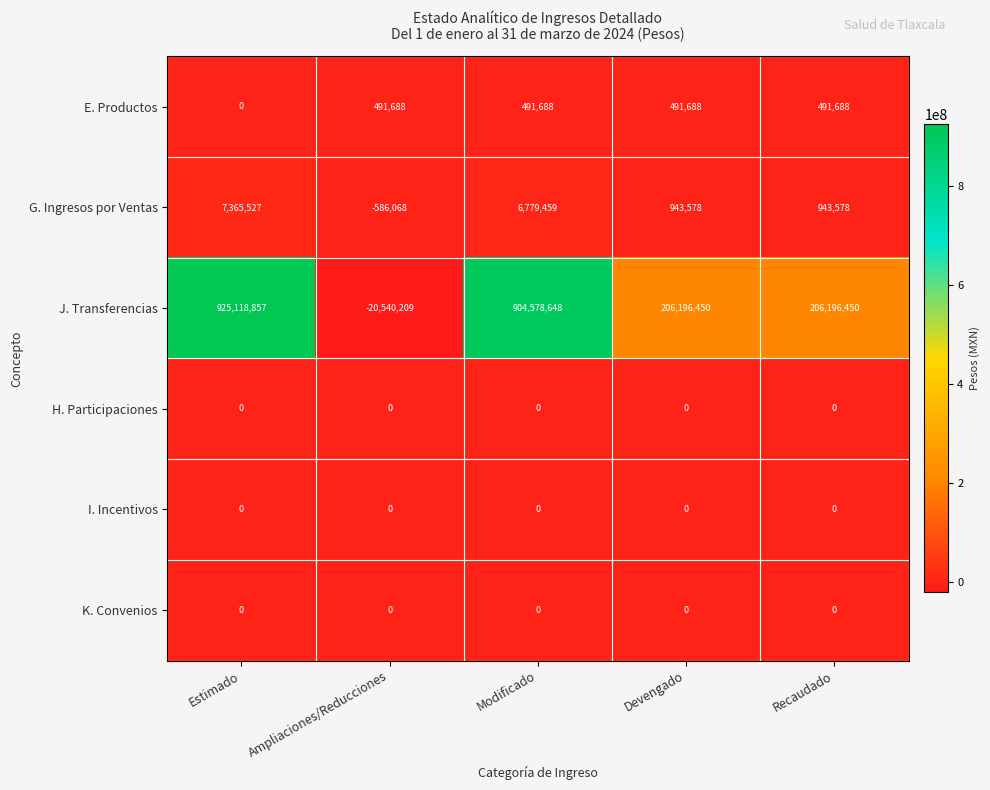

What is the sum of all G. Ingresos por Ventas values?

15446074